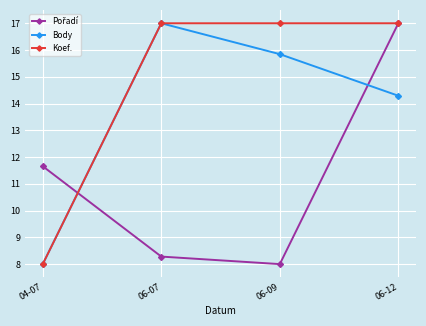

What is the minimum value shown in the chart?

8.0